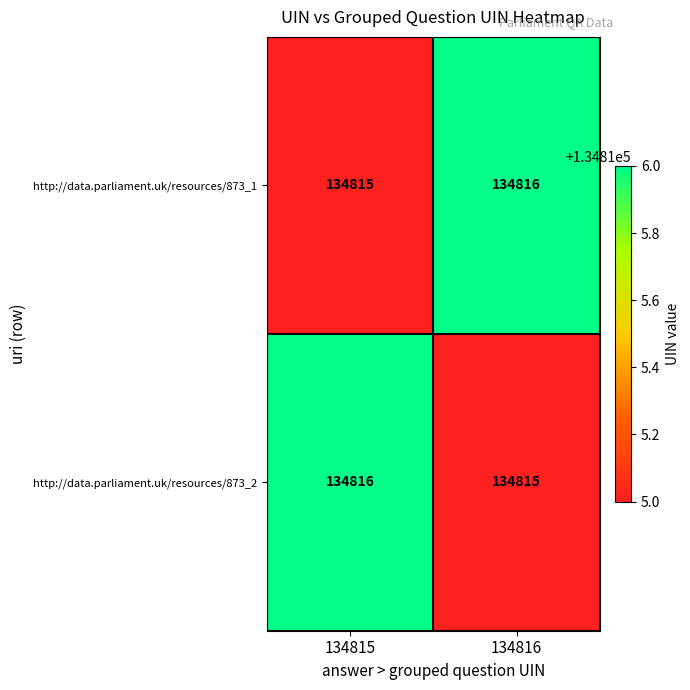

True or false: http://data.parliament.uk/resources/873_1 has a value of 207227 at 134815.

False